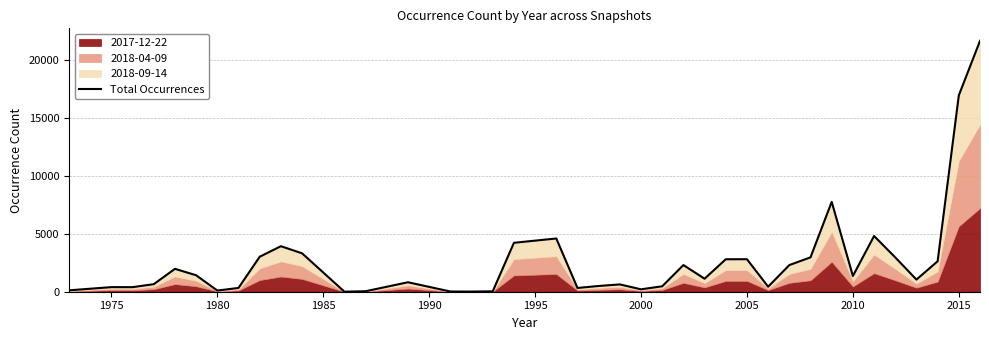

At which category does the data reach its first local valley?

1980